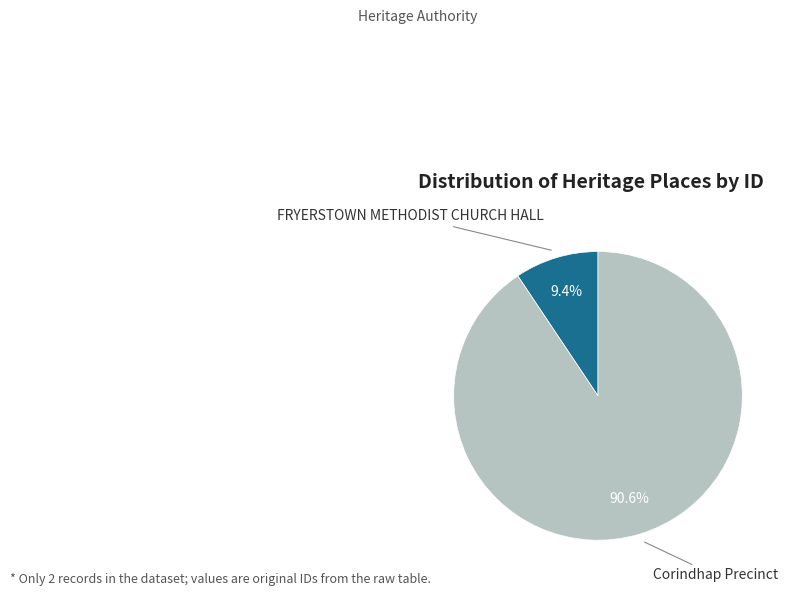

To the nearest percent, what is the combined percentage of Corindhap Precinct and FRYERSTOWN METHODIST CHURCH HALL?

100%